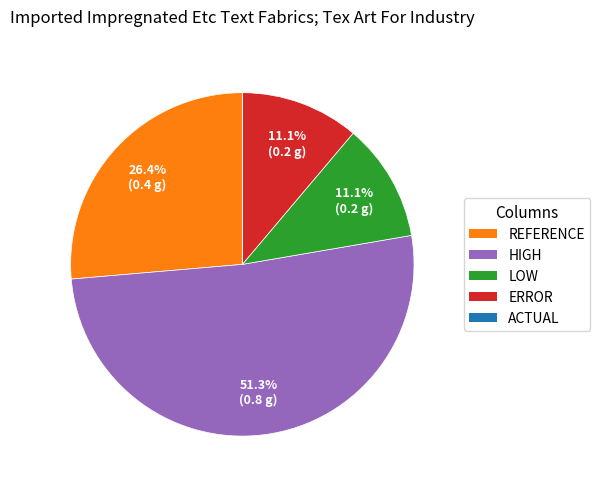

Is there any slice that represents more than half of the pie?

Yes